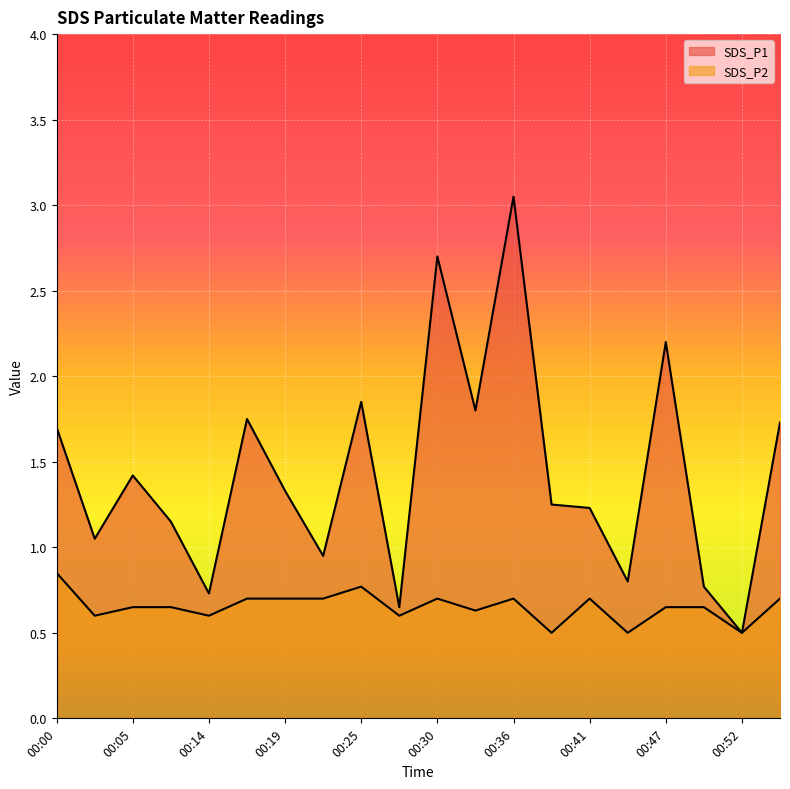

Read the SDS_P2 value at 00:17.

0.7